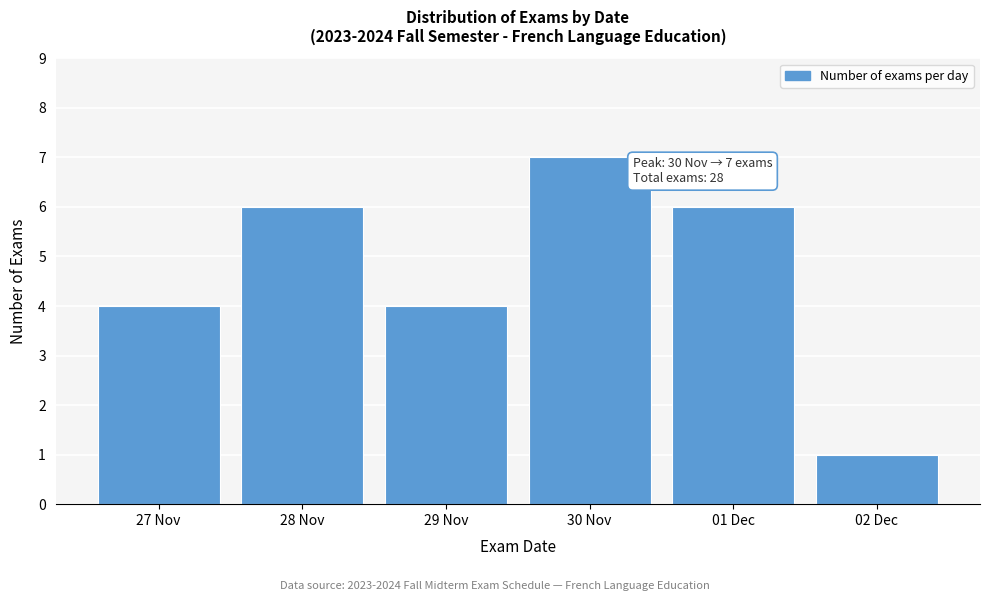

Reading left to right, extract all data points from this chart.

4	6	4	7	6	1